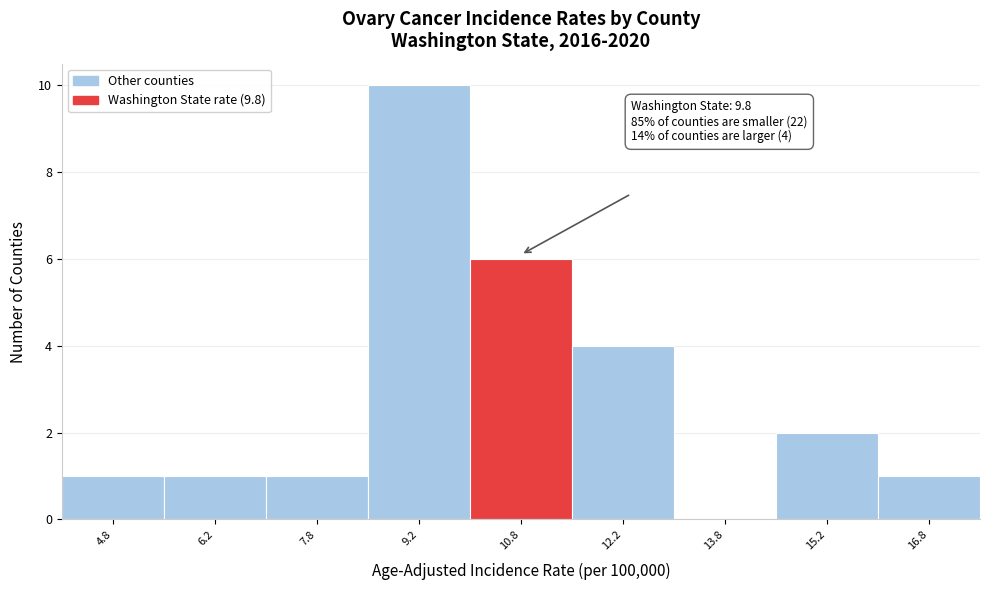

Which range on the x-axis has the tallest bar?

8.5 to 10.0